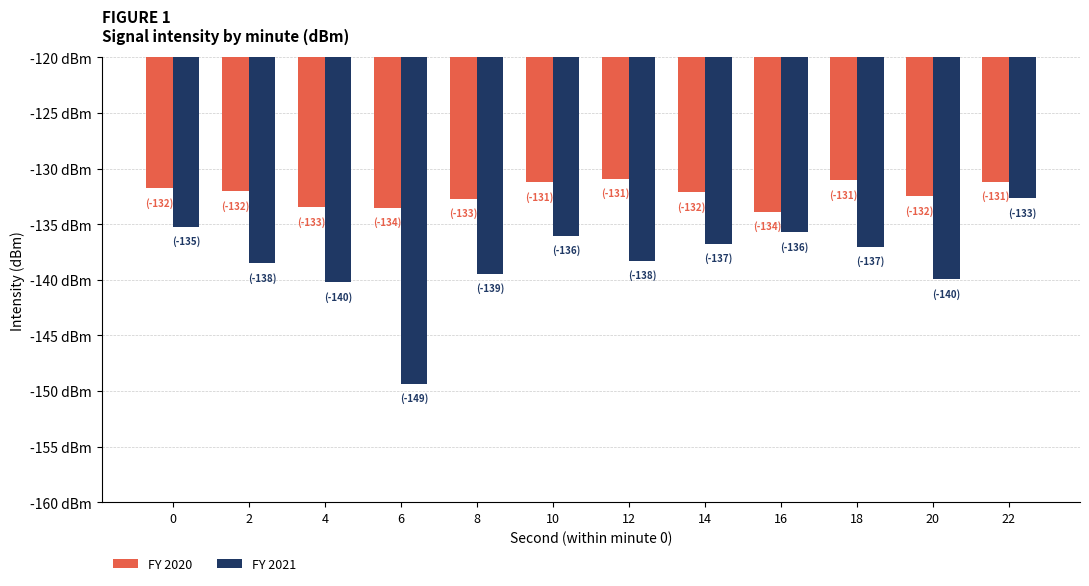

What is the value of the FY 2020 bar at the 1st from the left?

-131.7